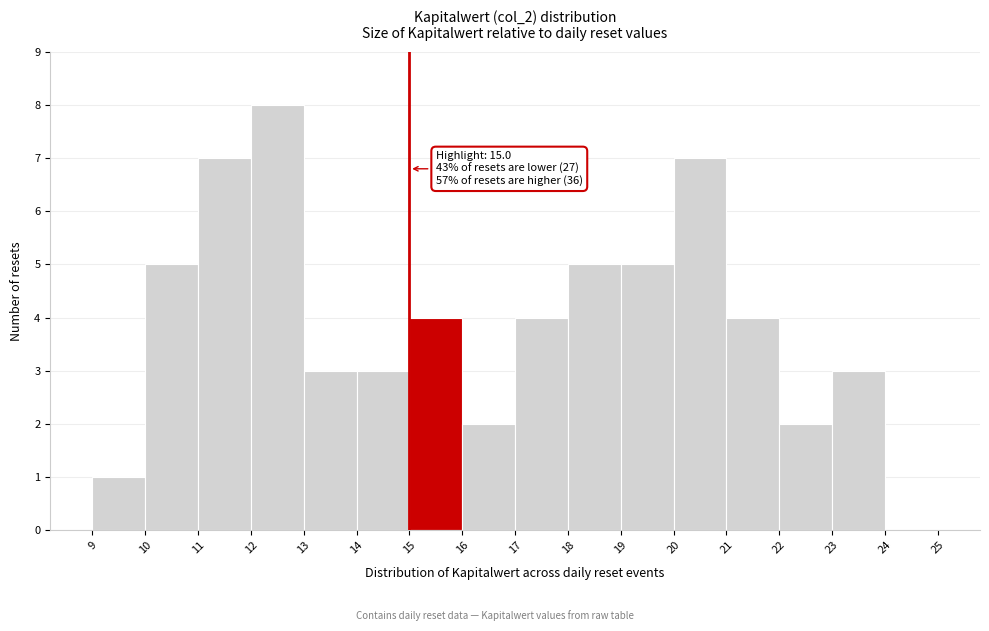

Which range on the x-axis has the tallest bar?

12 to 13